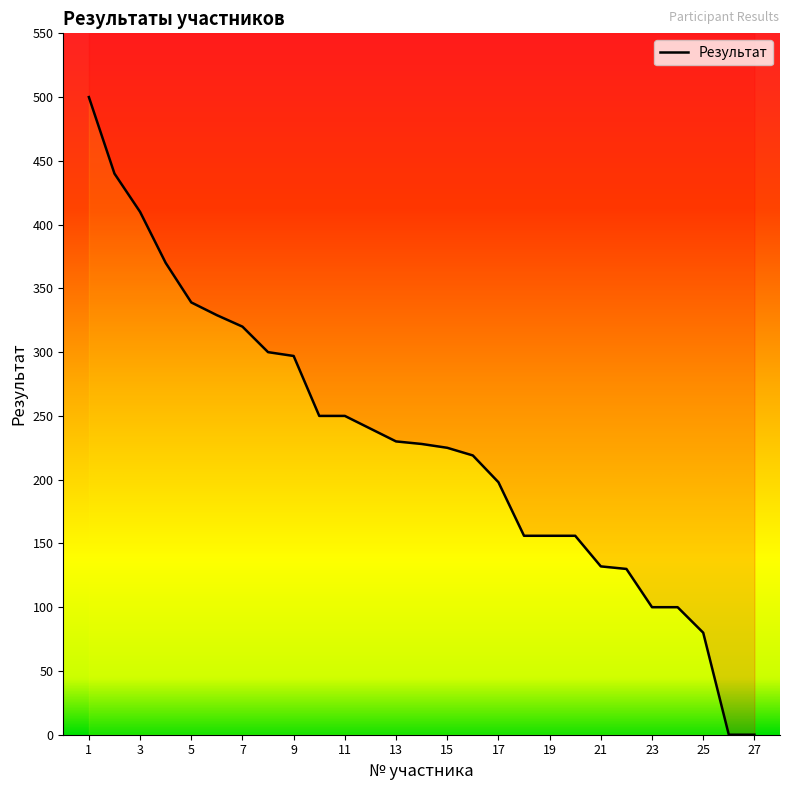

At which label does the data first exceed 228?

1